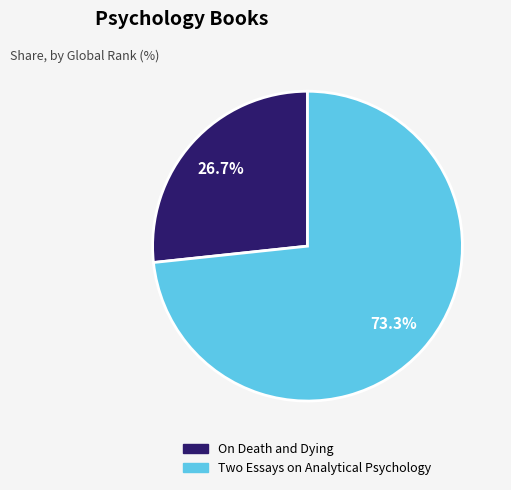

Is On Death and Dying the majority of the pie?

No